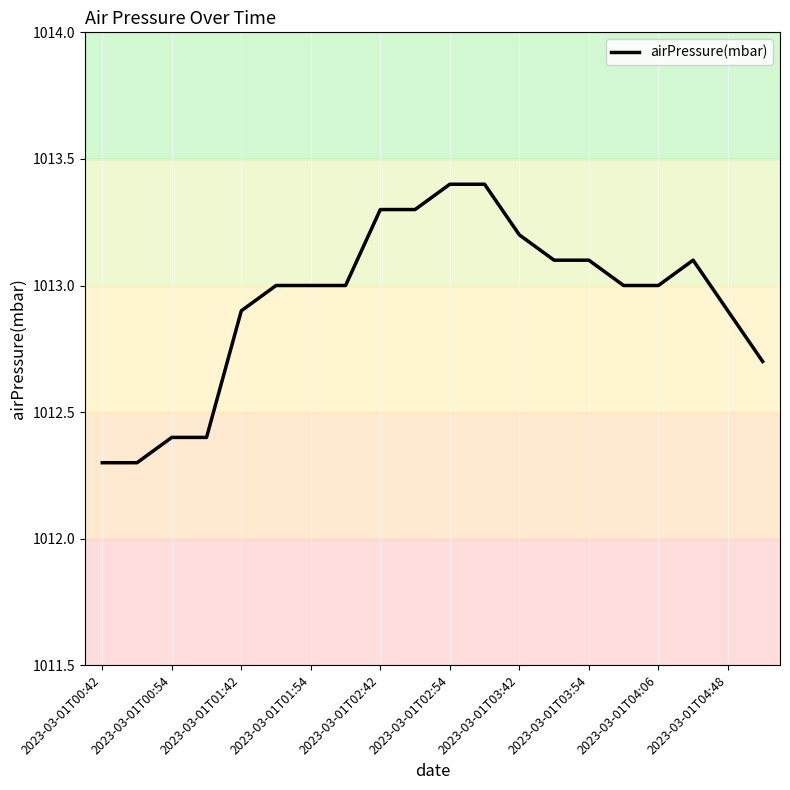

Reading left to right, transcribe all the data shown in this chart.

1012.3	1012.3	1012.4	1012.4	1012.9	1013.0	1013.0	1013.0	1013.3	1013.3	1013.4	1013.4	1013.2	1013.1	1013.1	1013.0	1013.0	1013.1	1012.9	1012.7